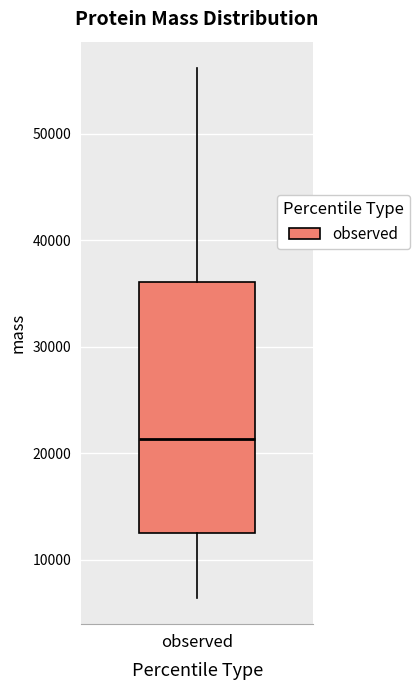

Read this box plot against the y-axis: the position of the median line, the range covered by the box, and the ends of both whiskers. The values are not printed on the chart, so give them approximately, as read against the axis.

median 21000, box 13000 to 36000, whiskers 6000 to 56000